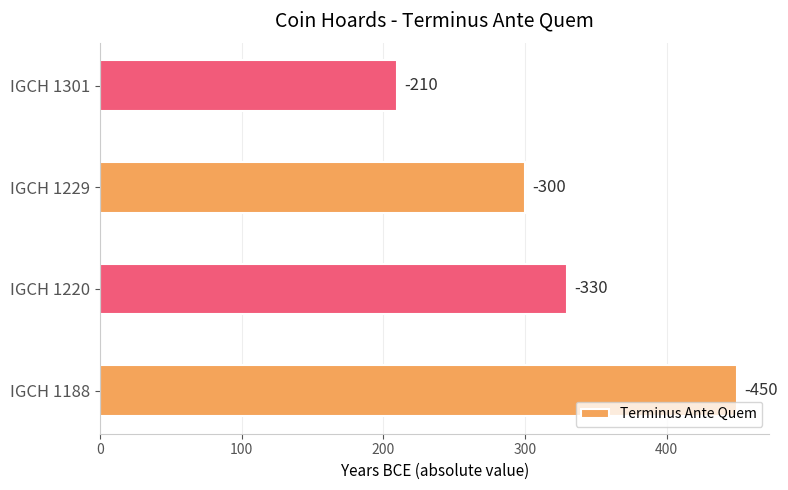

How many data points does each series have?

4